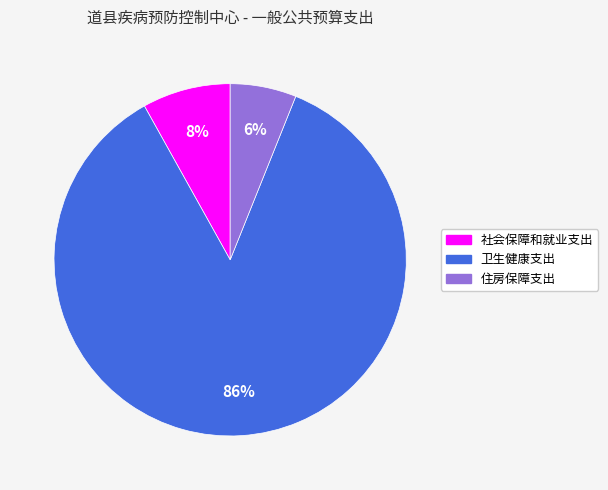

How many slices are in this pie chart?

3